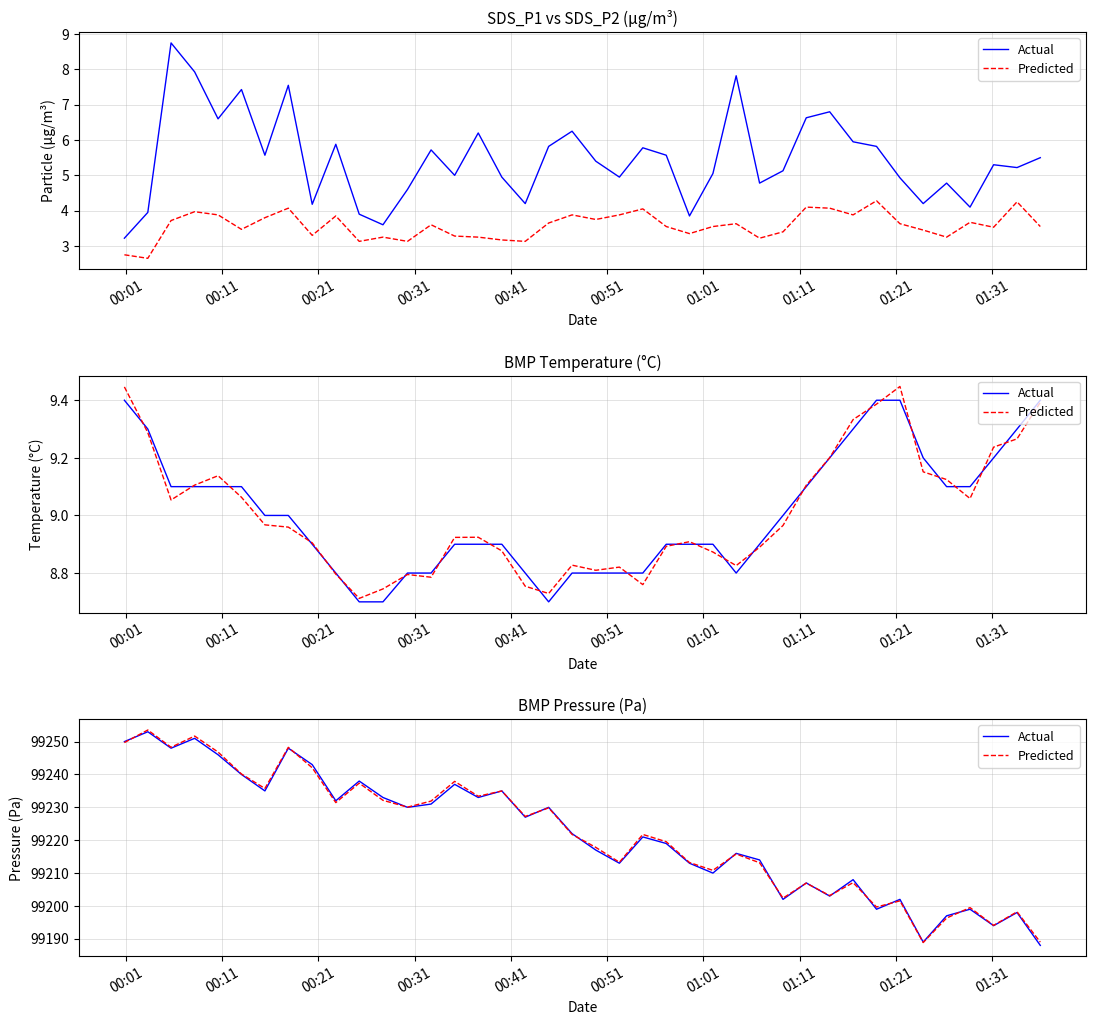

Is it true that Actual equals 99233.0 at 15?

True